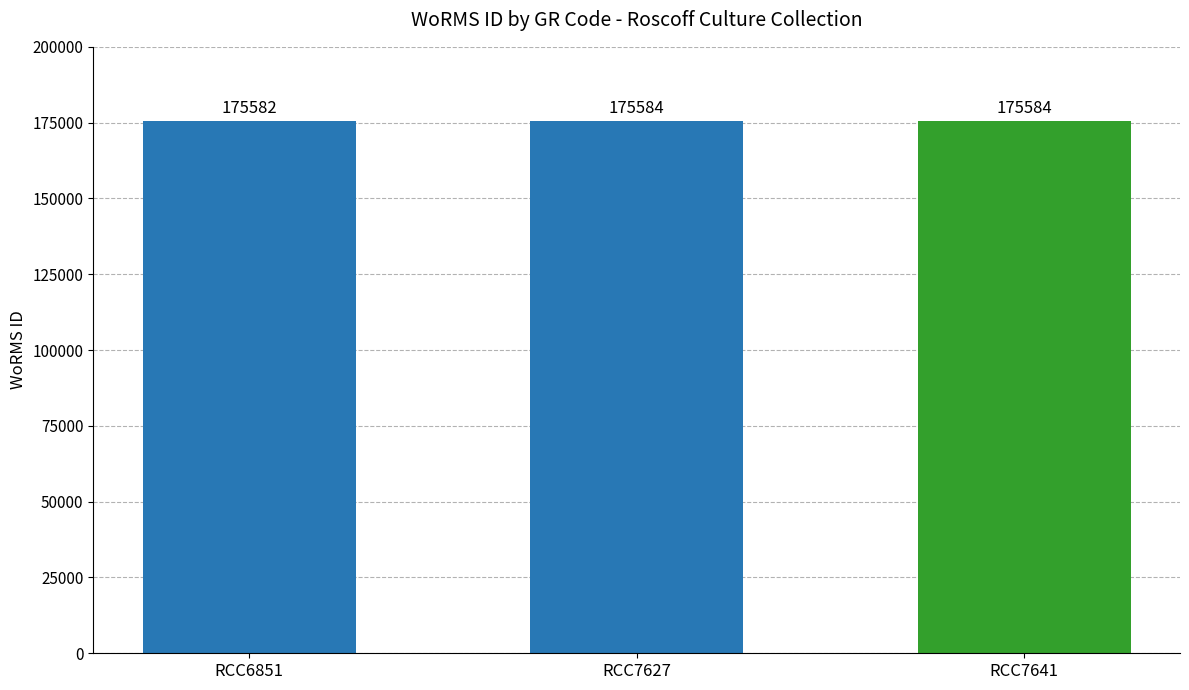

What is the change in value from RCC6851 to RCC7627?

+2